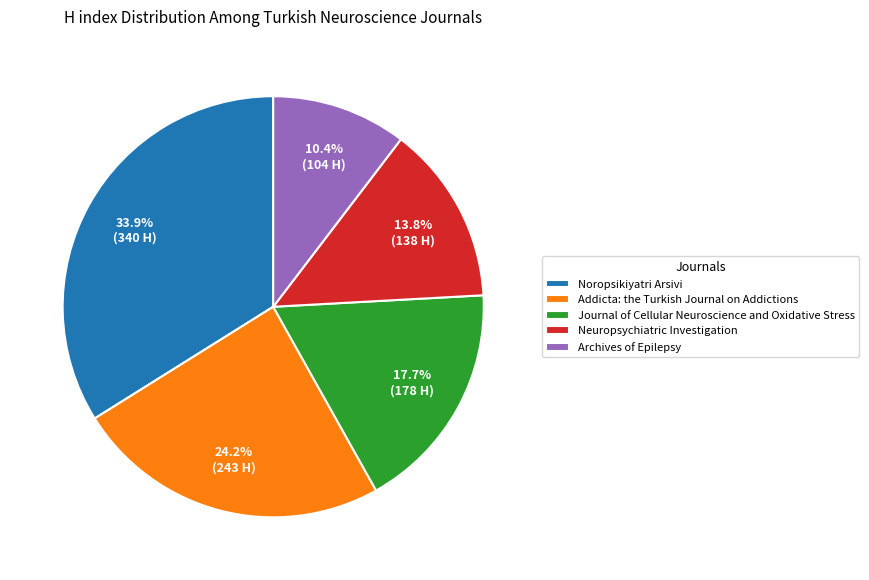

True or false: Noropsikiyatri Arsivi accounts for 34% of the total.

True